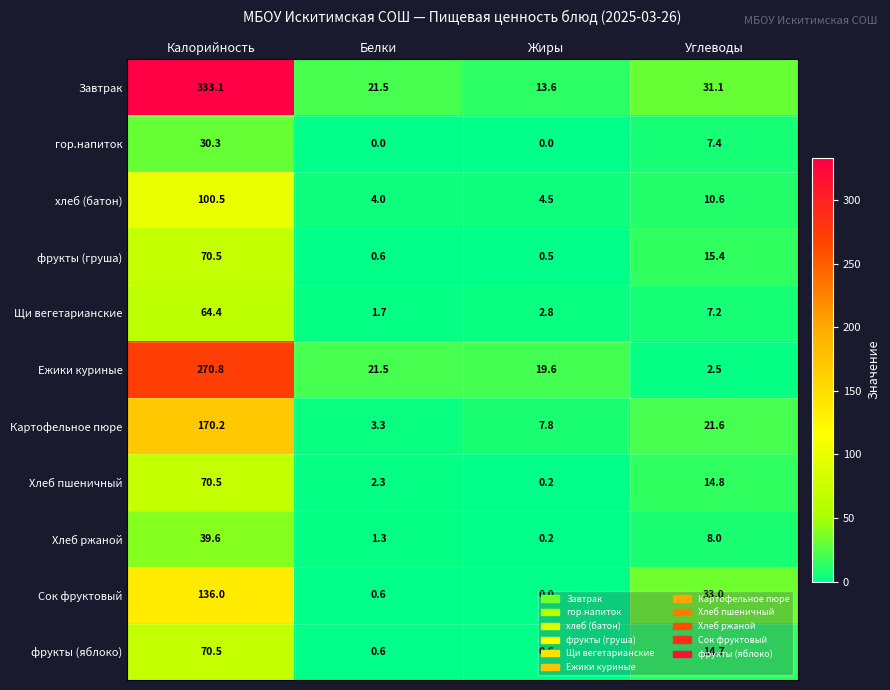

How many data points in хлеб (батон) are less than 10?

2